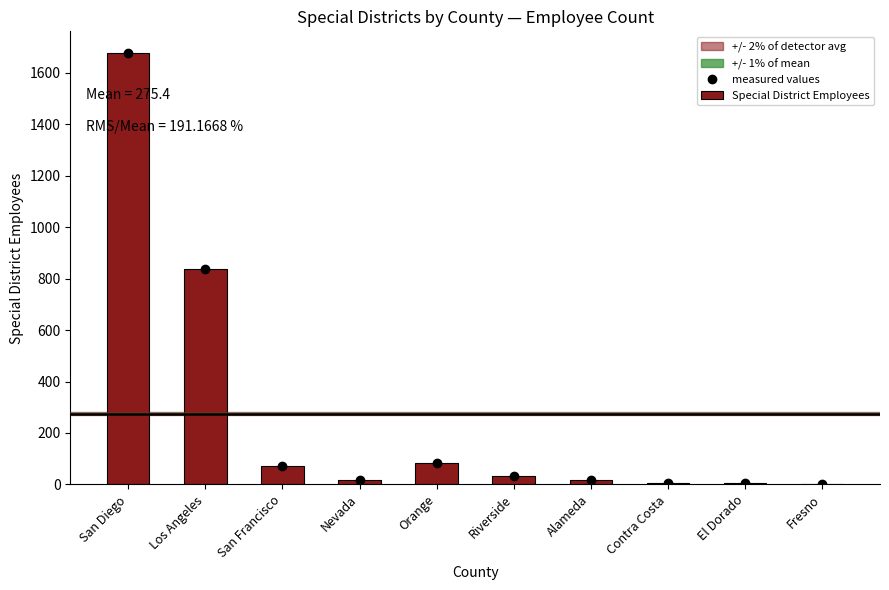

How many data points in measured values are less than 33?

5